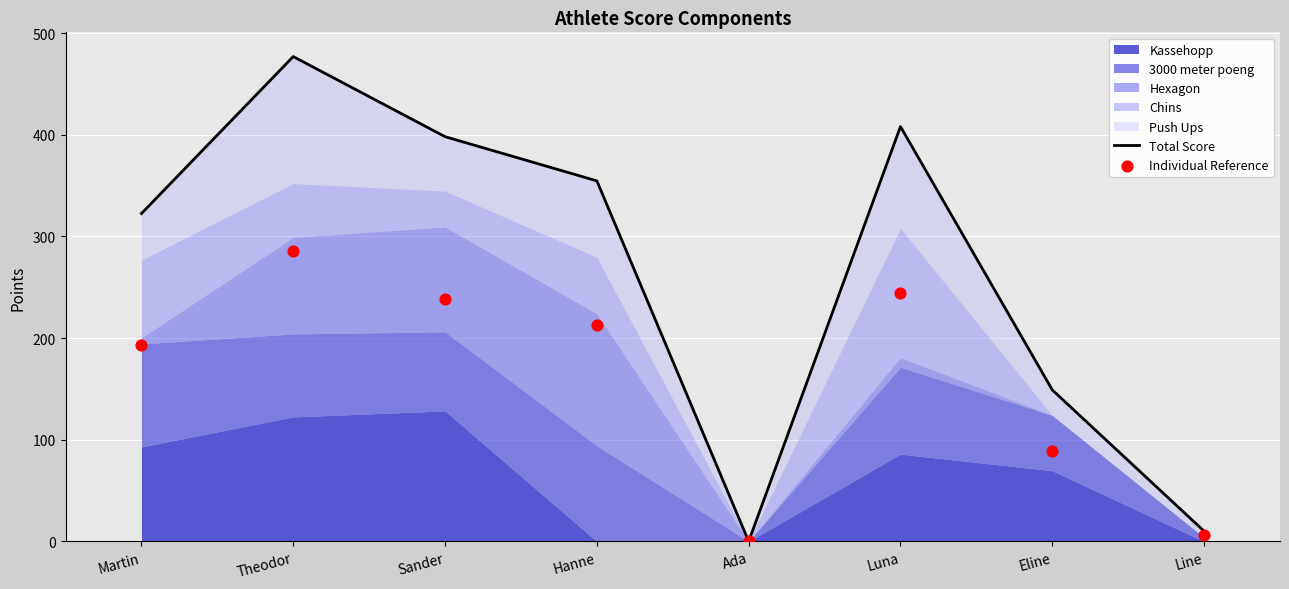

At how many categories does at least one series exceed 263?

5